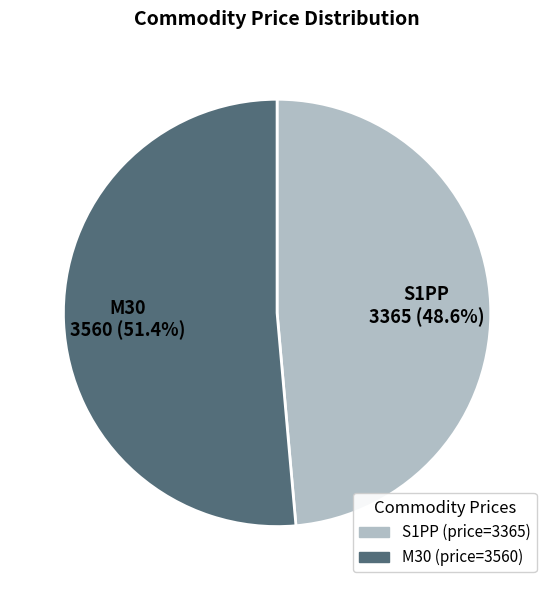

Does S1PP account for over 50% of the chart?

No